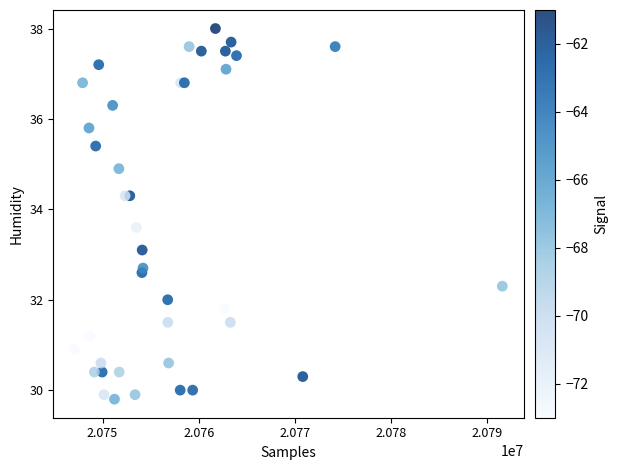

What Y value in the scatter plot is closest to 33?

33.1